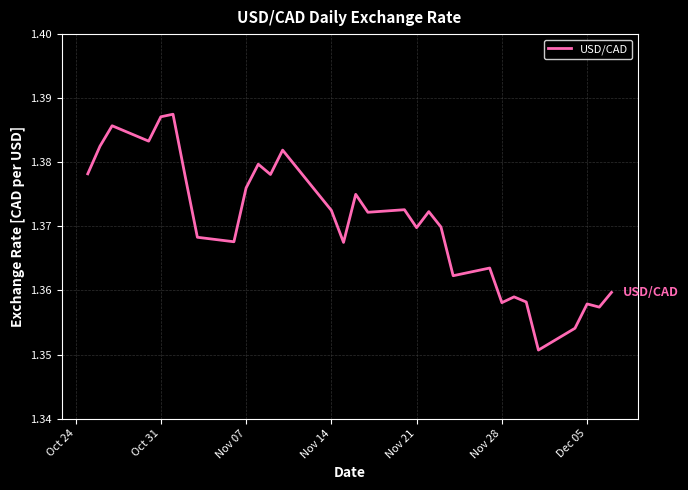

Does the chart display data point markers on the line(s)?

No